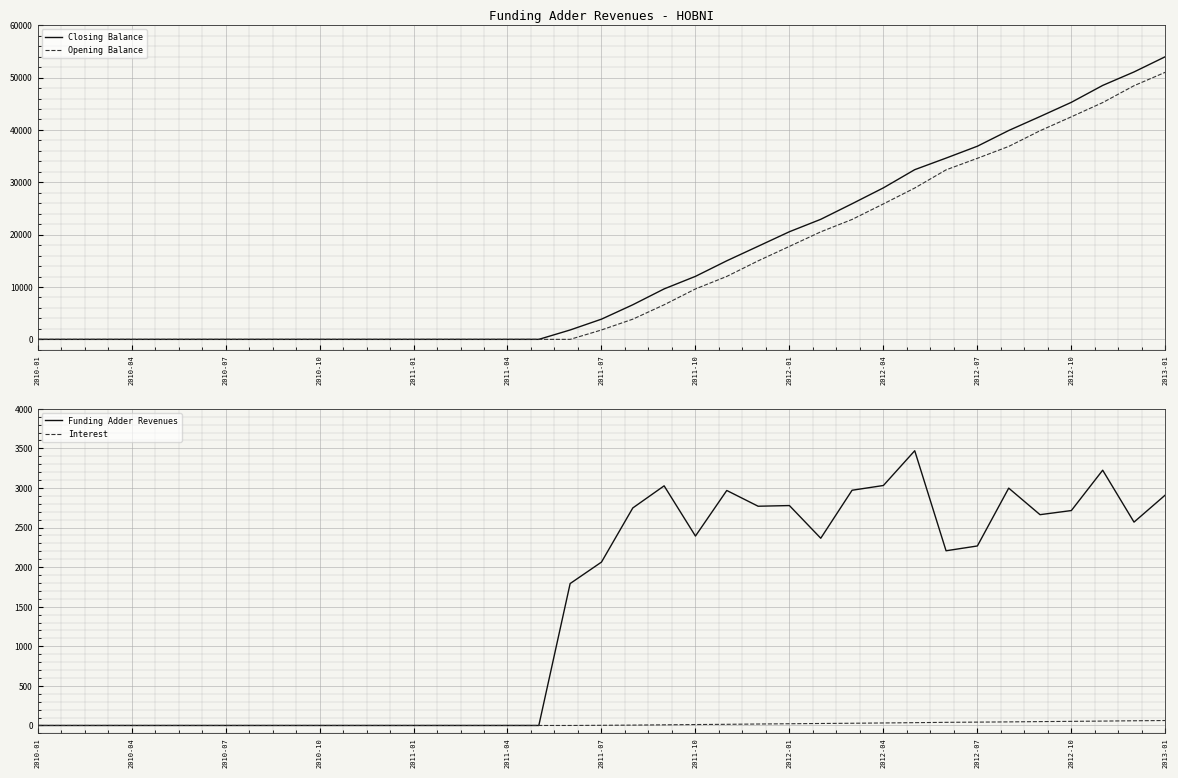

The value of Interest at 2011-07 is 2.2. True or false?

True